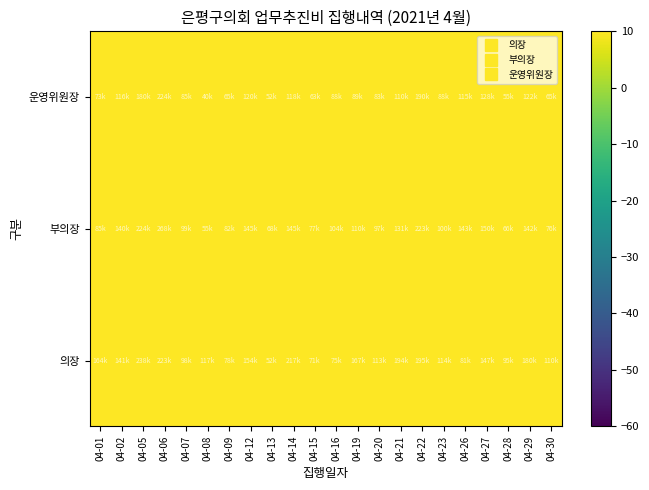

At which category is the sum across all series the highest?

04-06